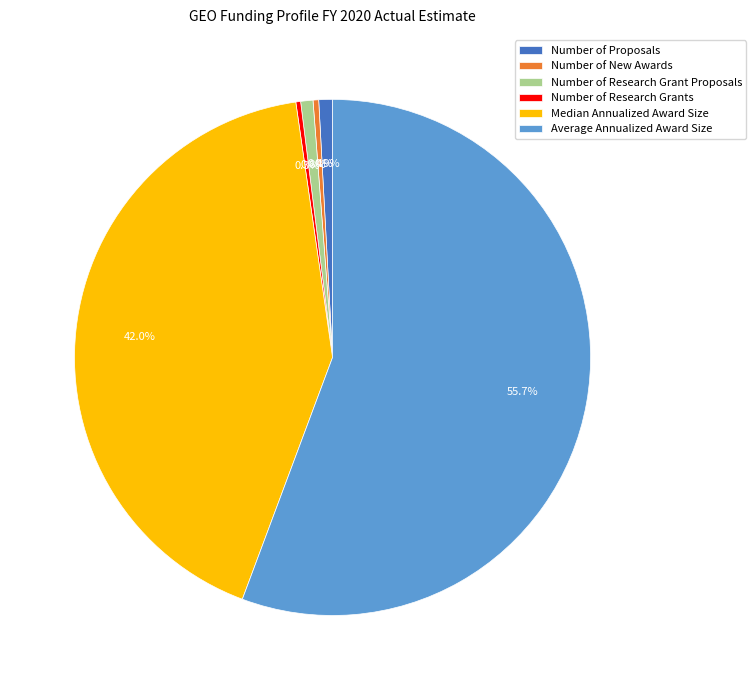

How many segments does this pie chart have?

6